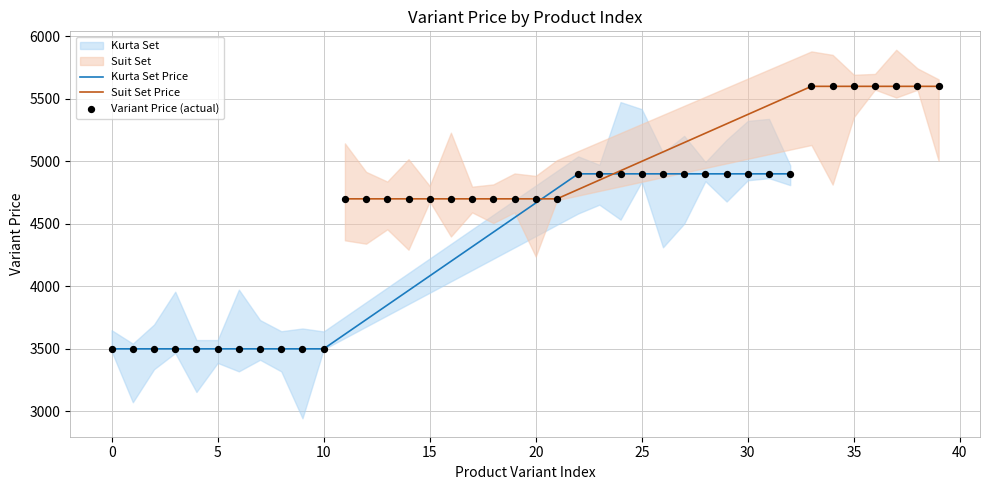

What is the highest value of the Kurta Set Price series?

4899